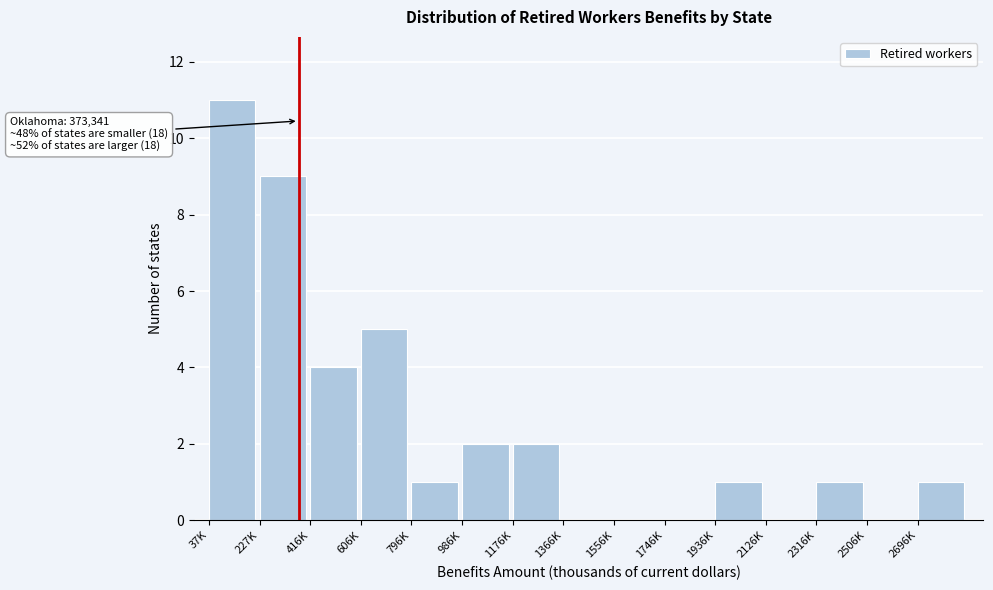

Reading left to right, transcribe all the data shown in this chart.

37K=11	227K=9	416K=4	606K=5	796K=1	986K=2	1176K=2	1366K=0	1556K=0	1746K=0	1936K=1	2126K=0	2316K=1	2506K=0	2696K=1